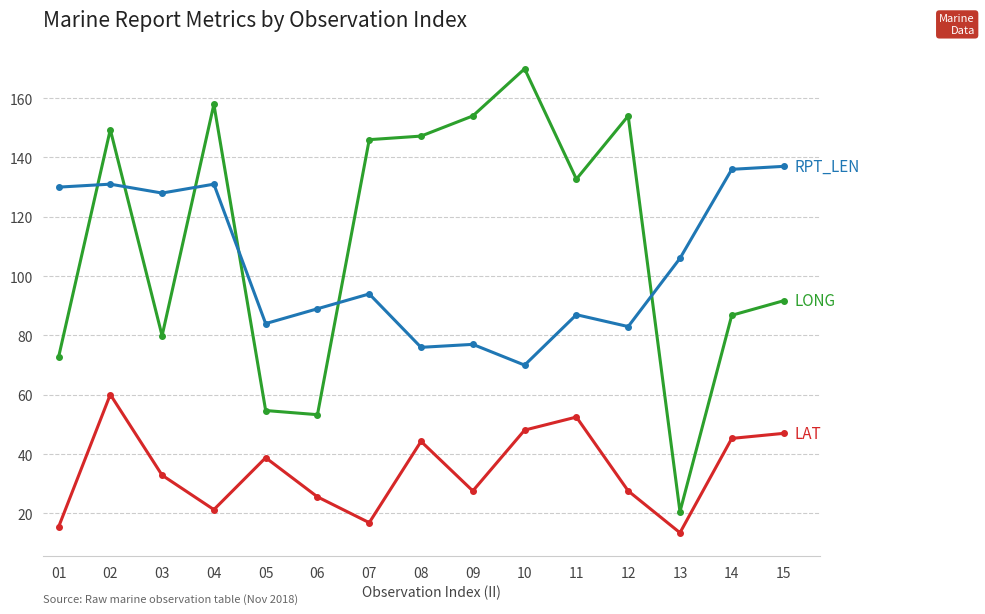

Reading left to right, what are all the values shown in this chart?

LONG: 01=72.6	02=149.4	03=79.9	04=157.9	05=54.7	06=53.3	07=146.0	08=147.2	09=154.0	10=169.9	11=132.7	12=154.0	13=20.6	14=86.8	15=91.7
LAT: 01=15.4	02=60.1	03=32.9	04=21.3	05=38.8	06=25.6	07=16.9	08=44.3	09=27.6	10=48.1	11=52.5	12=27.6	13=13.5	14=45.3	15=47.0
RPT_LEN: 01=130.0	02=131.0	03=128.0	04=131.0	05=84.0	06=89.0	07=94.0	08=76.0	09=77.0	10=70.0	11=87.0	12=83.0	13=106.0	14=136.0	15=137.0